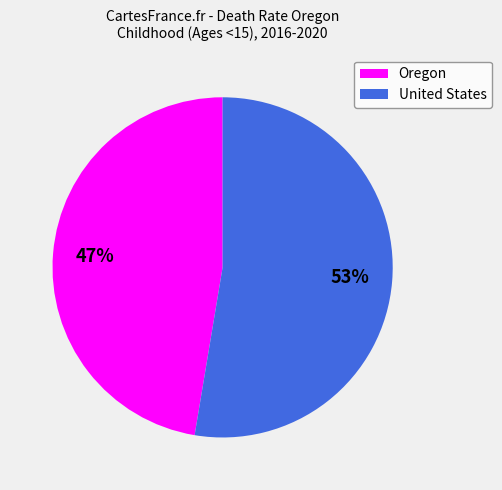

To the nearest percent, what portion does United States represent?

53%